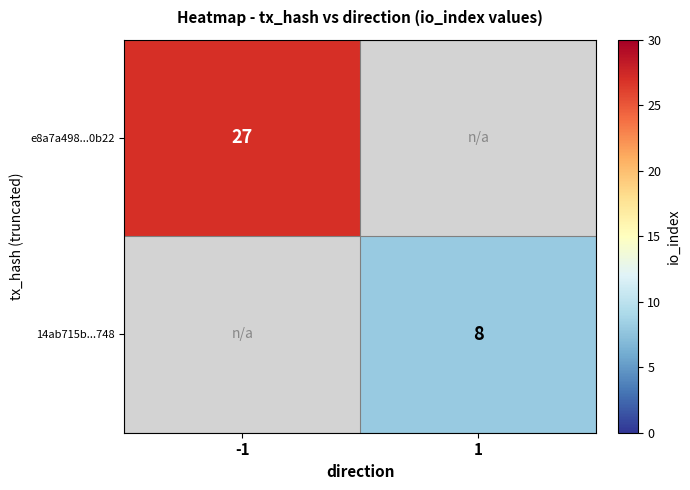

Is it true that 14ab715b...748 equals 8 at 1?

True